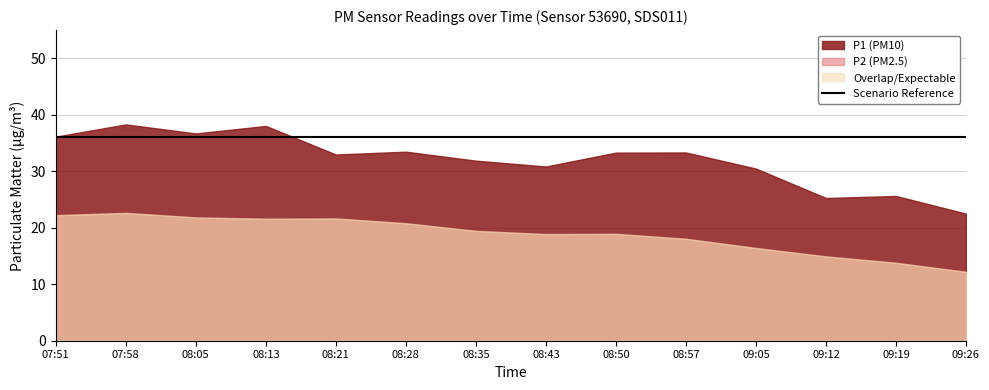

Rank the series at 09:05 from highest to lowest value.

P1, P2